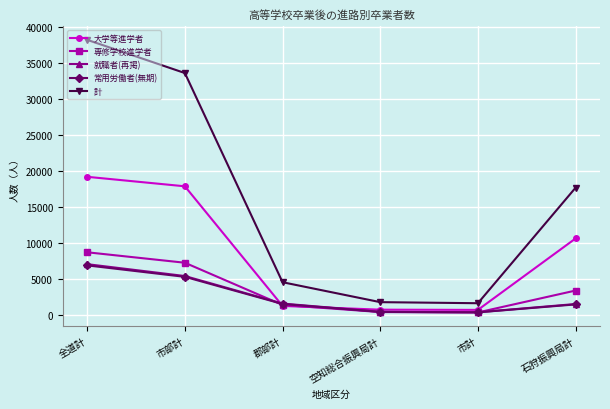

What is the difference between the second highest and second lowest values in the 専修学校進学者 series?

6834